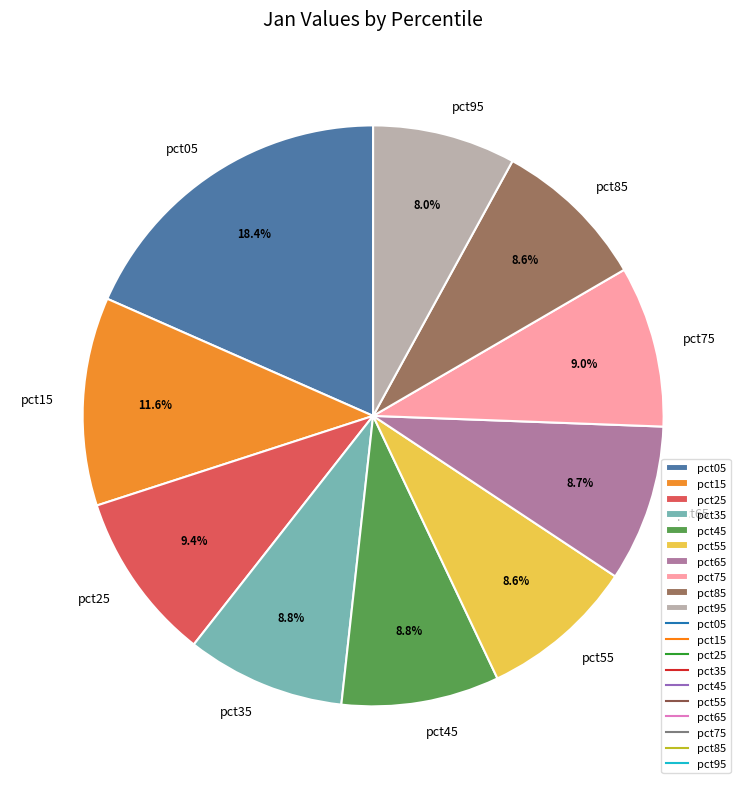

How many slices are in this pie chart?

10